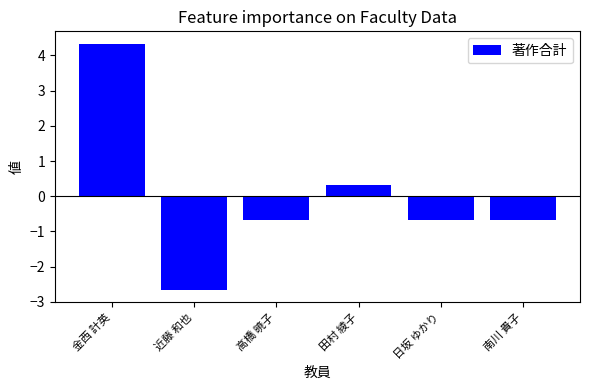

What is the change in value from 田村 綾子 to 日坂 ゆかり?

-1.0